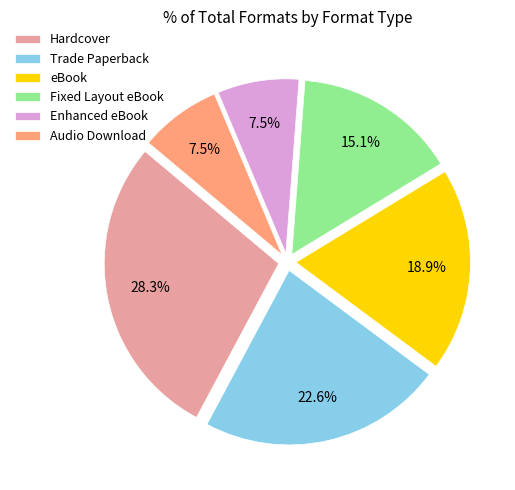

What is the largest slice in the pie chart?

Hardcover